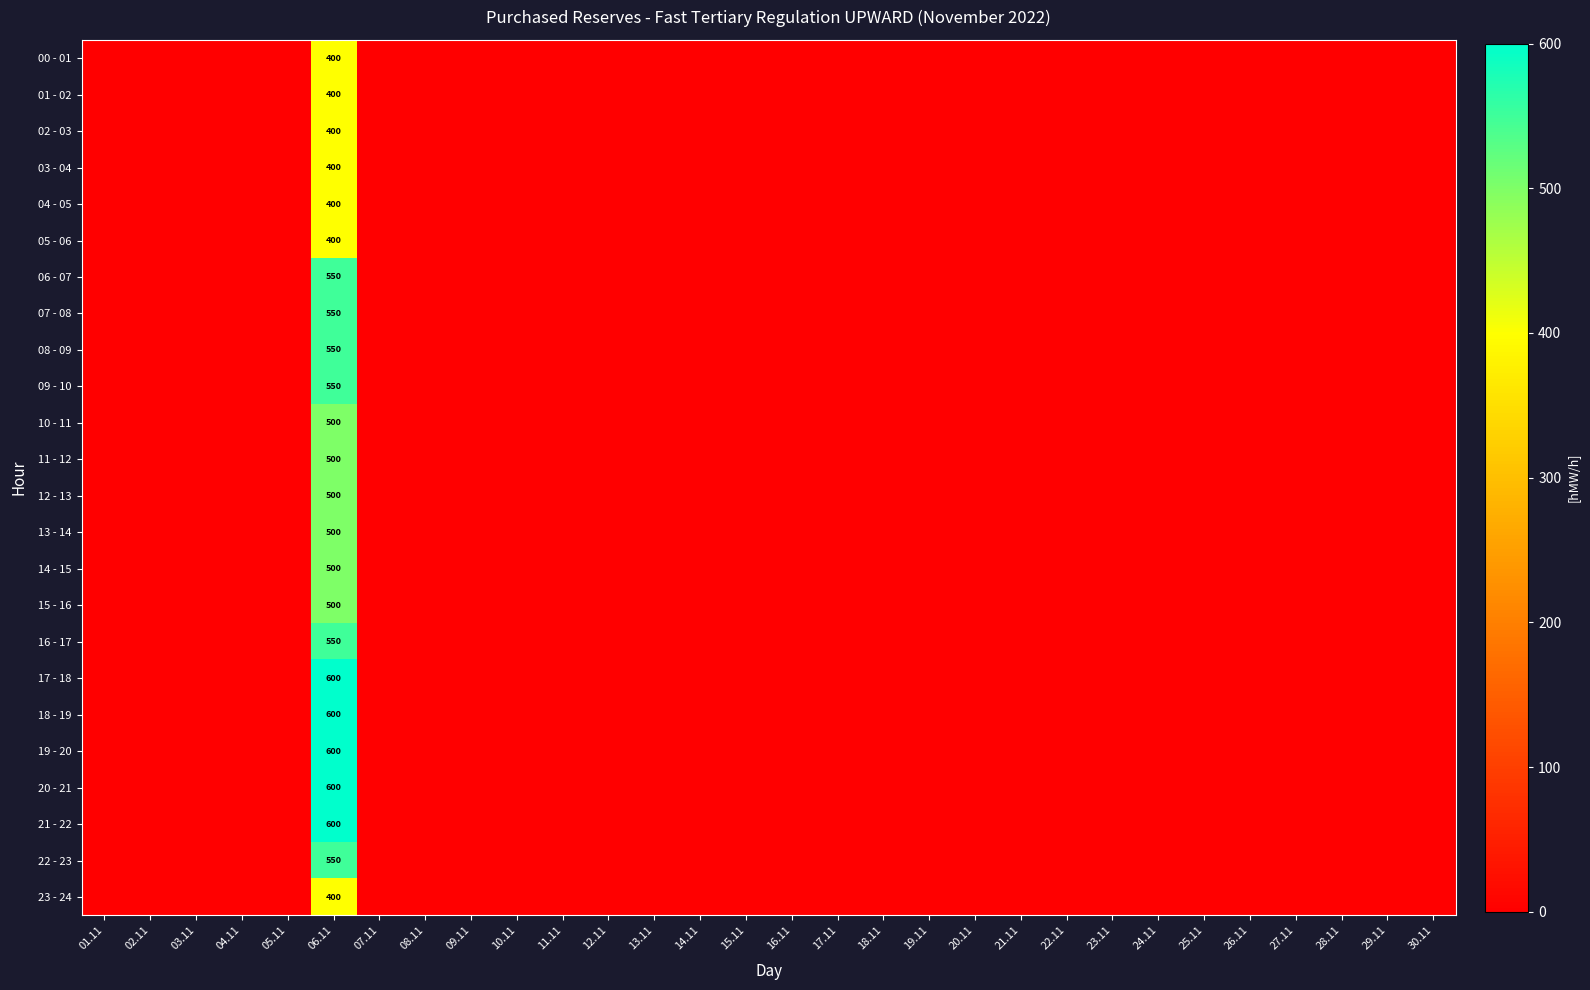

What is the sum of all 00 - 01 values?

400